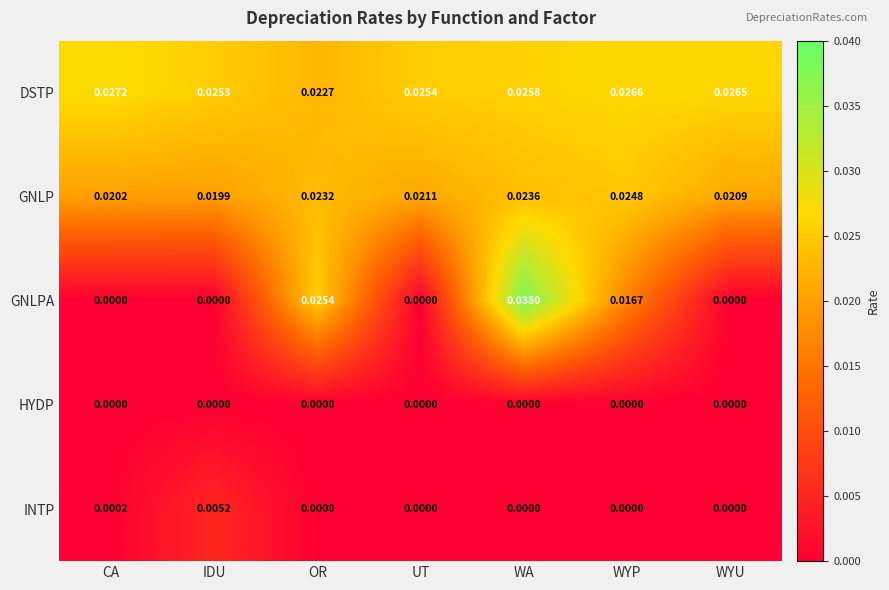

Where is DSTP nearest to the value 0?

OR